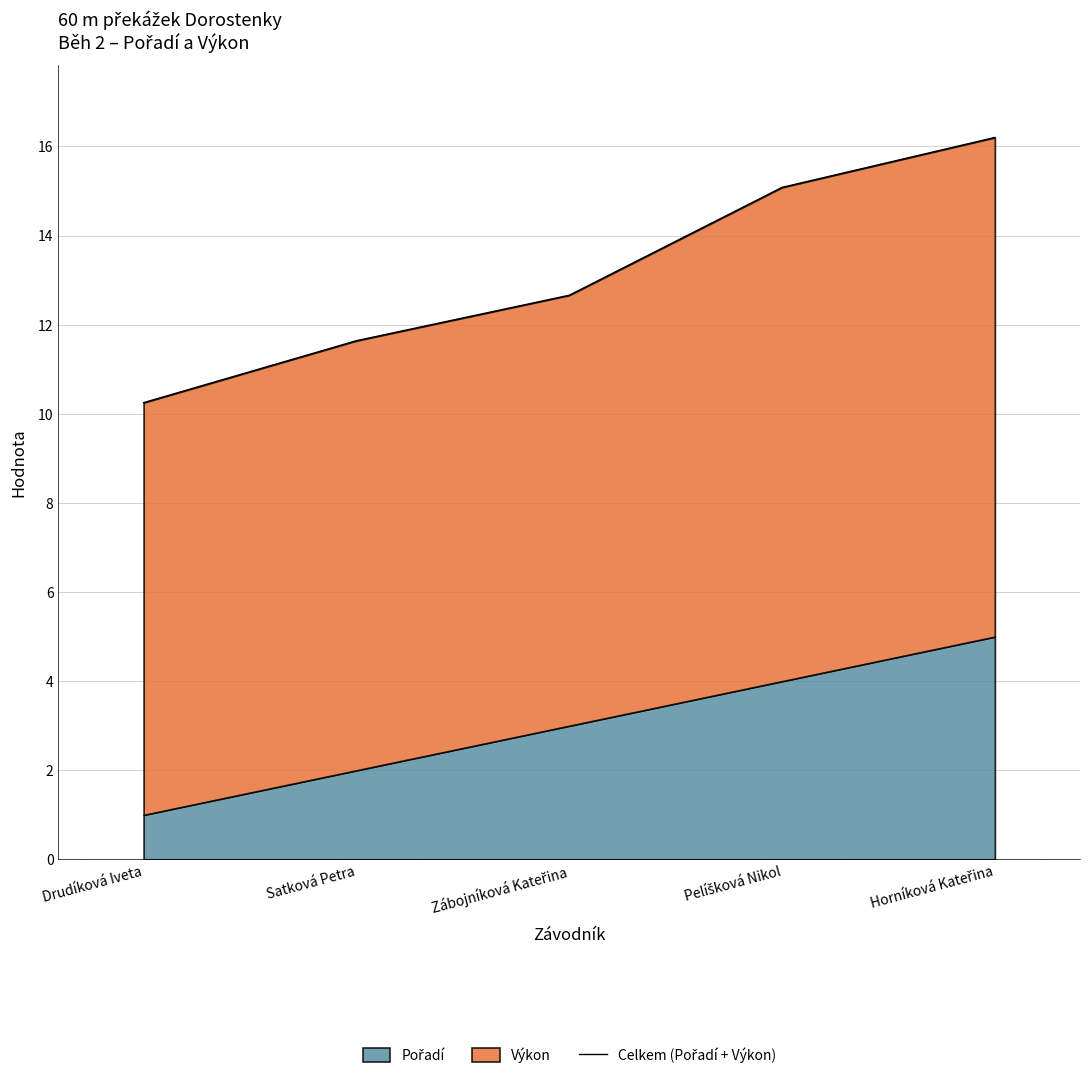

Rank the categories by value from lowest to highest.

Drudíková Iveta, Satková Petra, Zábojníková Kateřina, Pelíšková Nikol, Horníková Kateřina